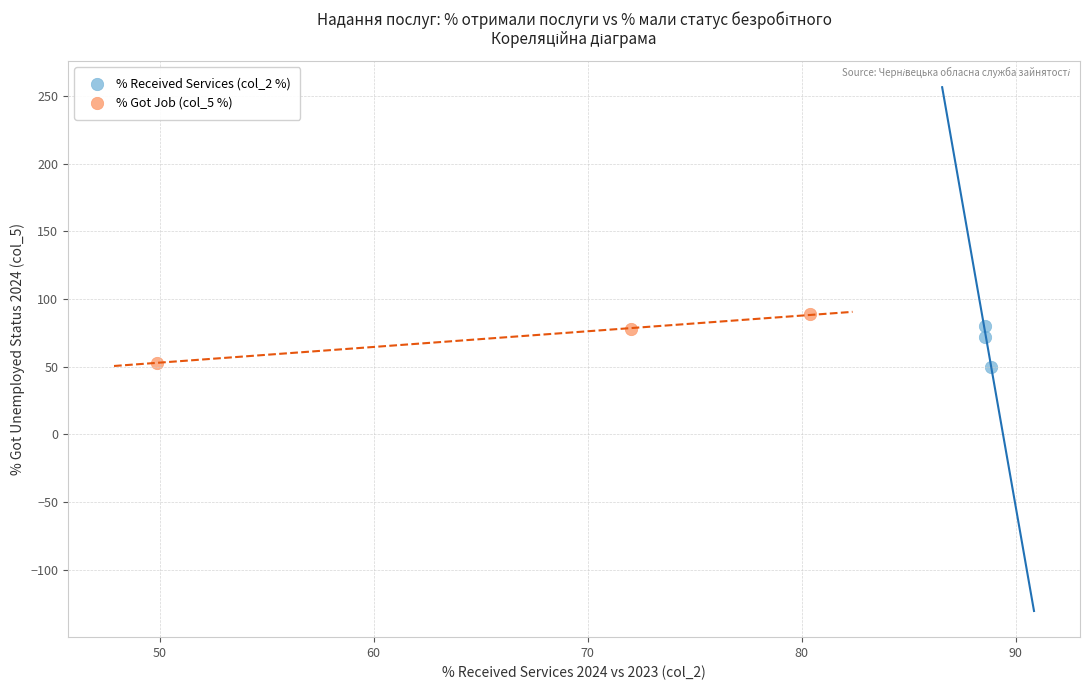

What are all the series names shown in the legend?

% Received Services (col_2 %), % Got Job (col_5 %)